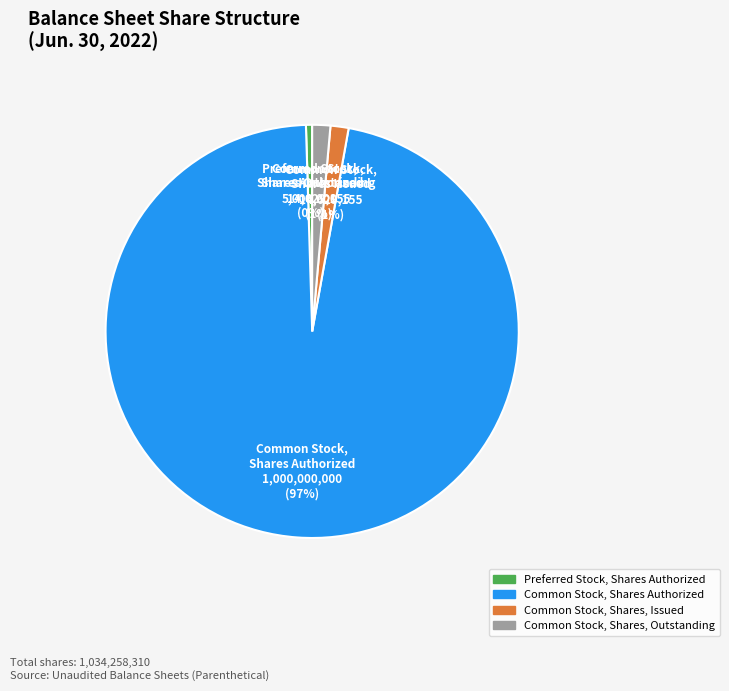

How many segments does this pie chart have?

4